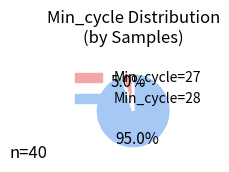

Does any single category account for the majority?

Yes